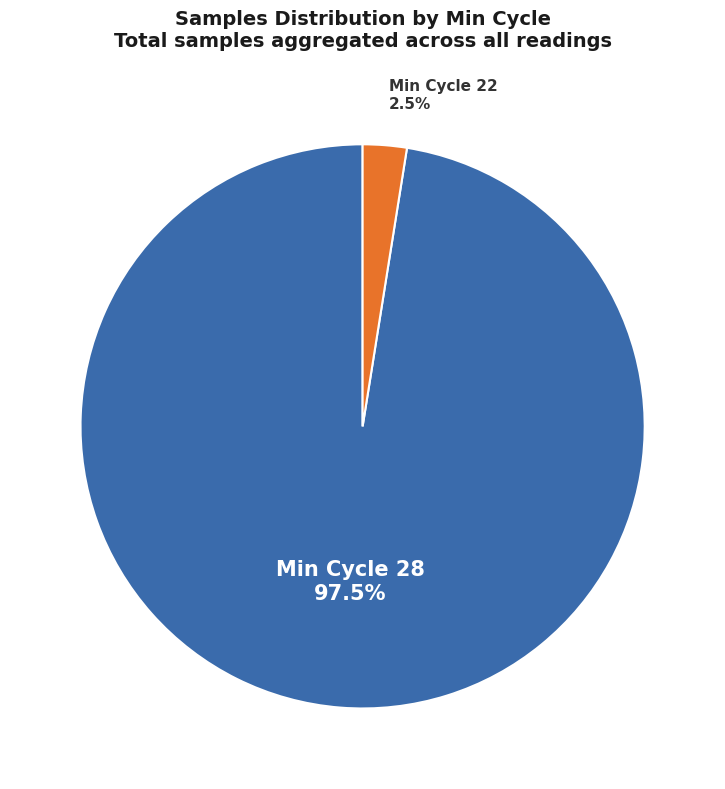

Does any single category account for the majority?

Yes